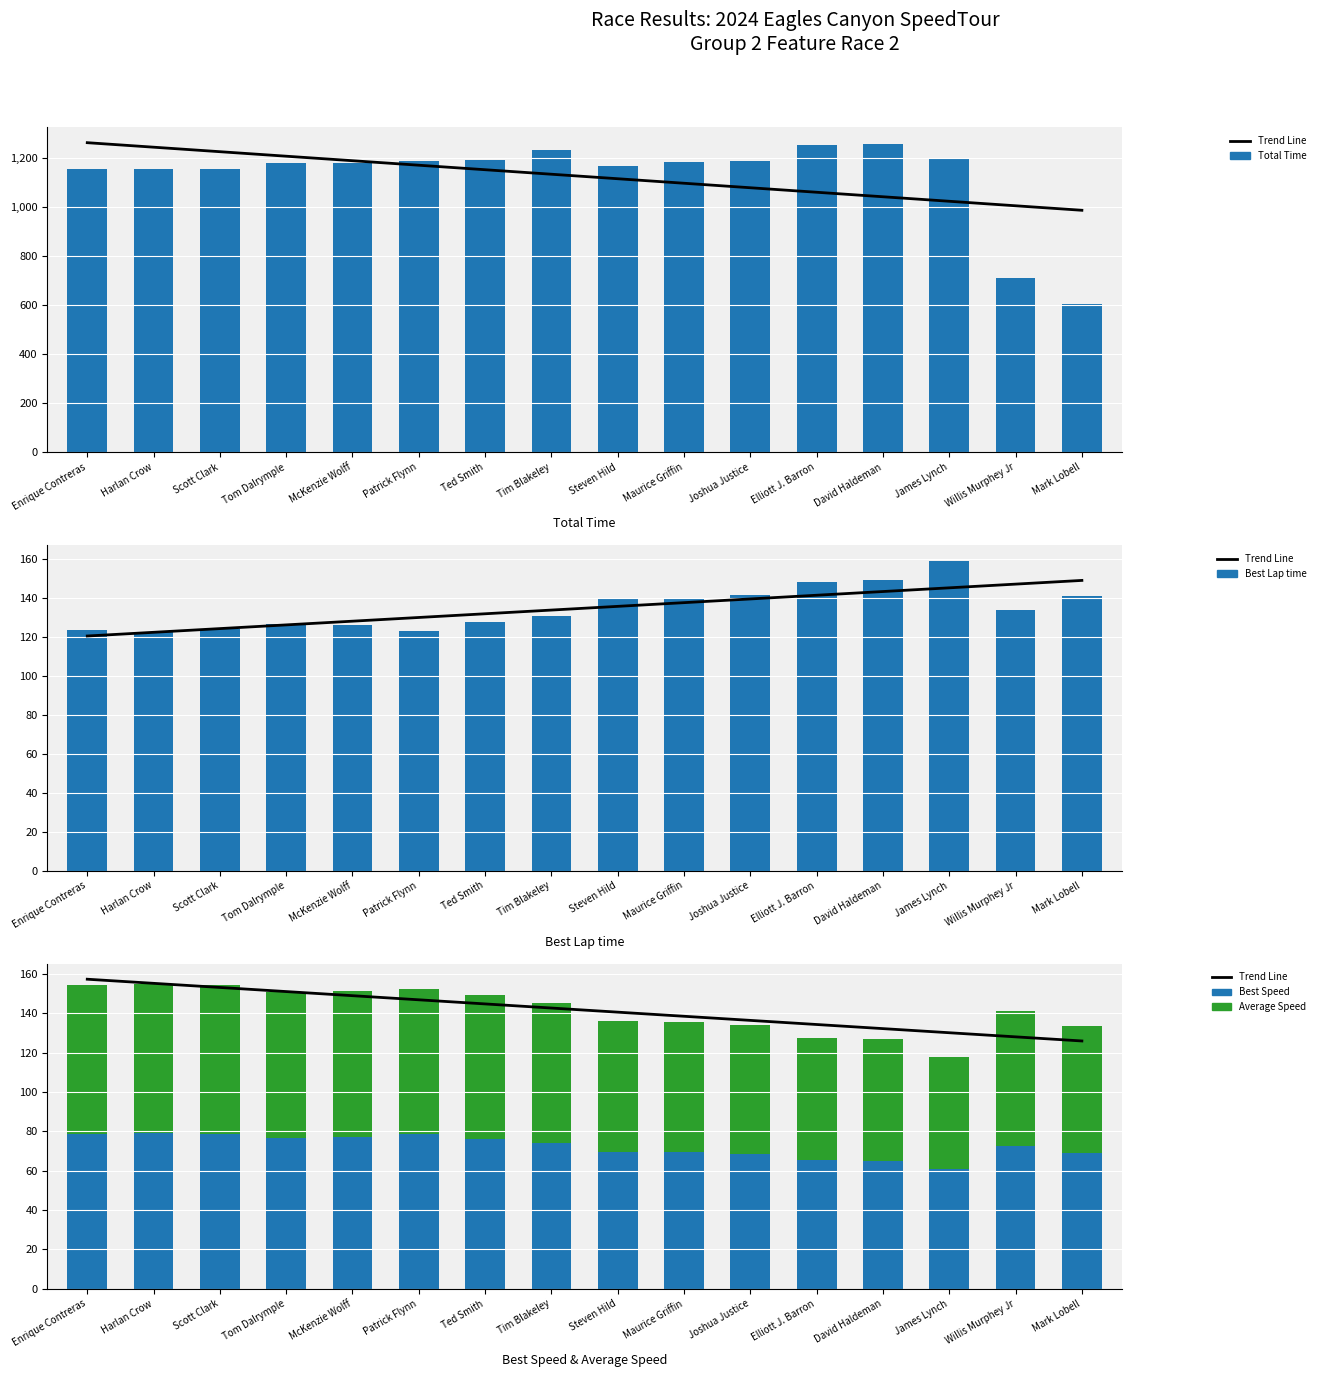

What position from the left is David Haldeman?

13